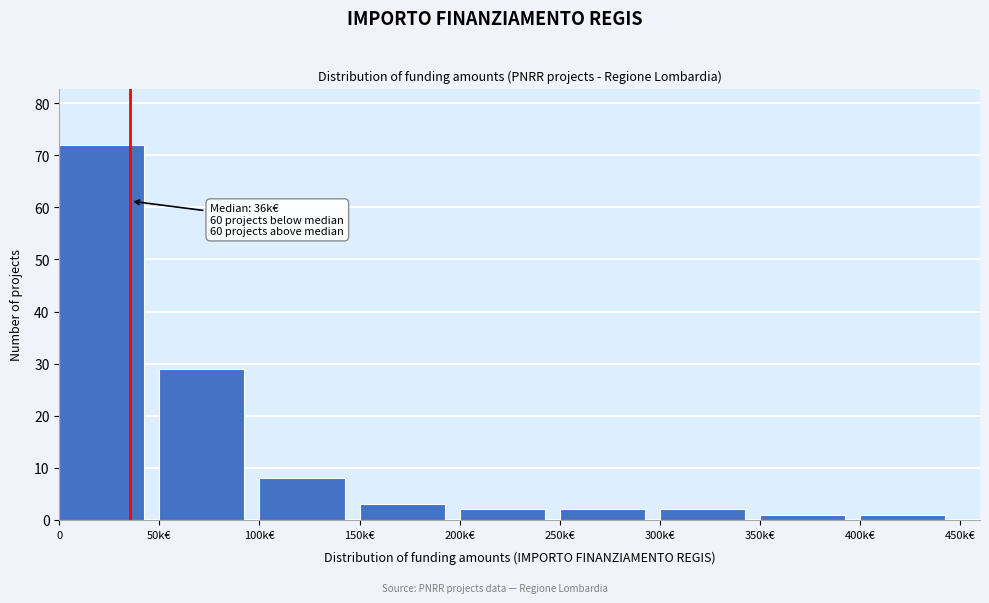

Reading right to left, what are all the values shown in this chart?

1	1	2	2	2	3	8	29	72